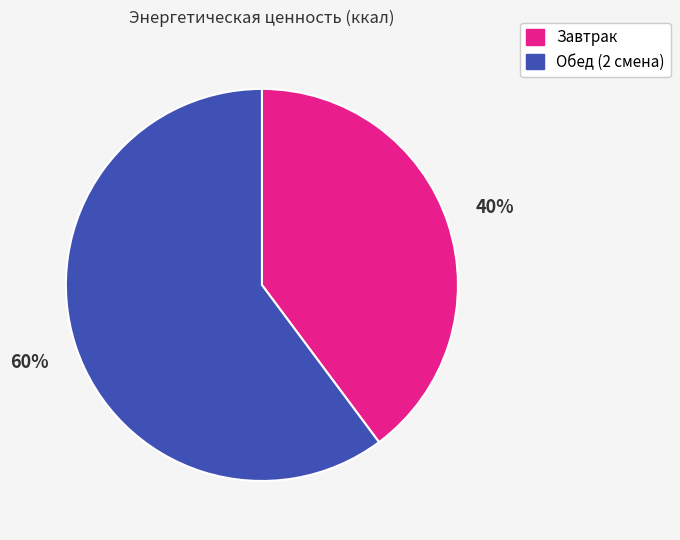

Count the number of slices in the pie.

2